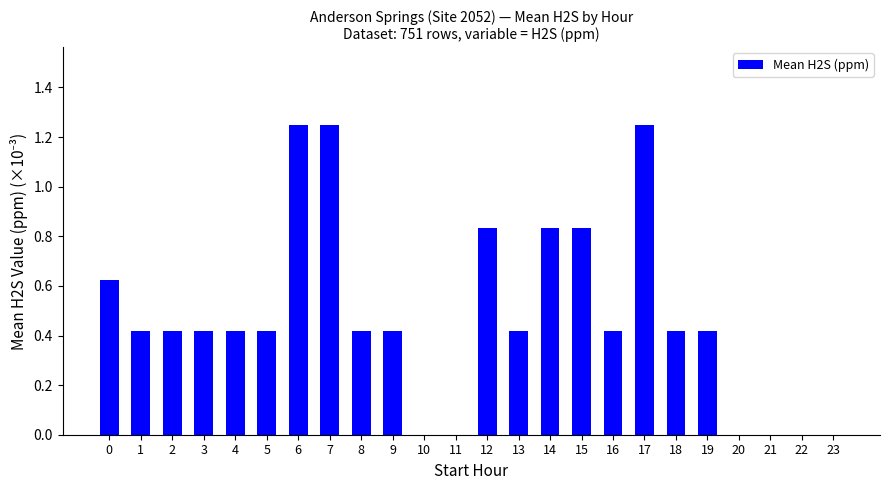

The chart shows a value of 0.6 at 3. True or false?

False